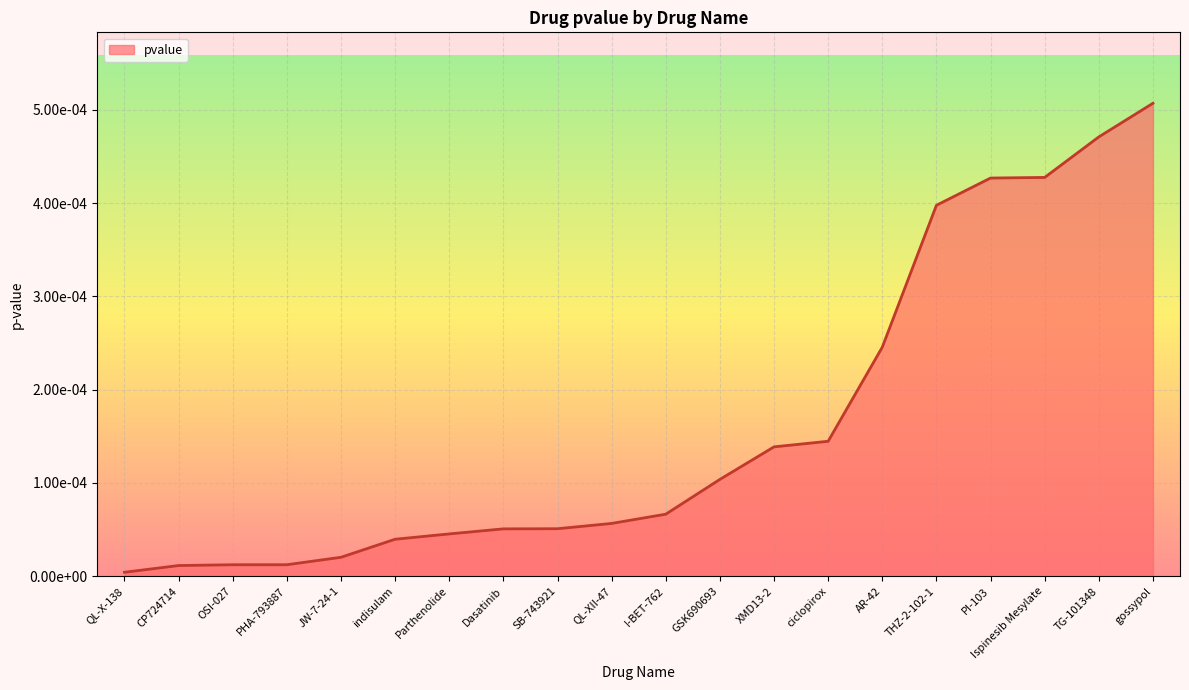

The chart shows a value of 0.0 at Dasatinib. True or false?

False